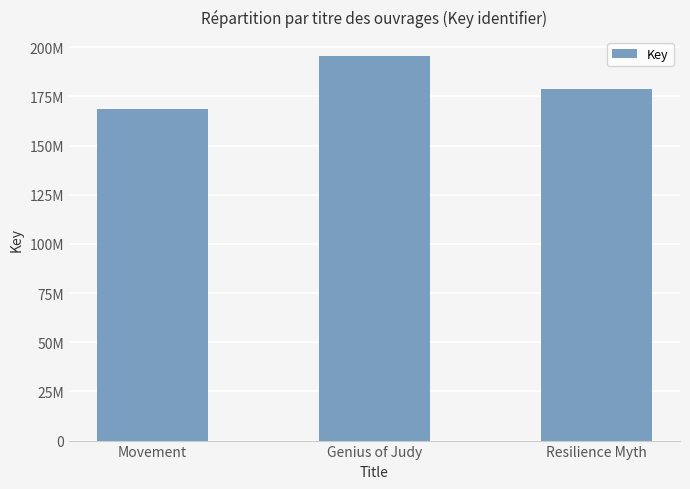

Does the chart contain any negative values?

No